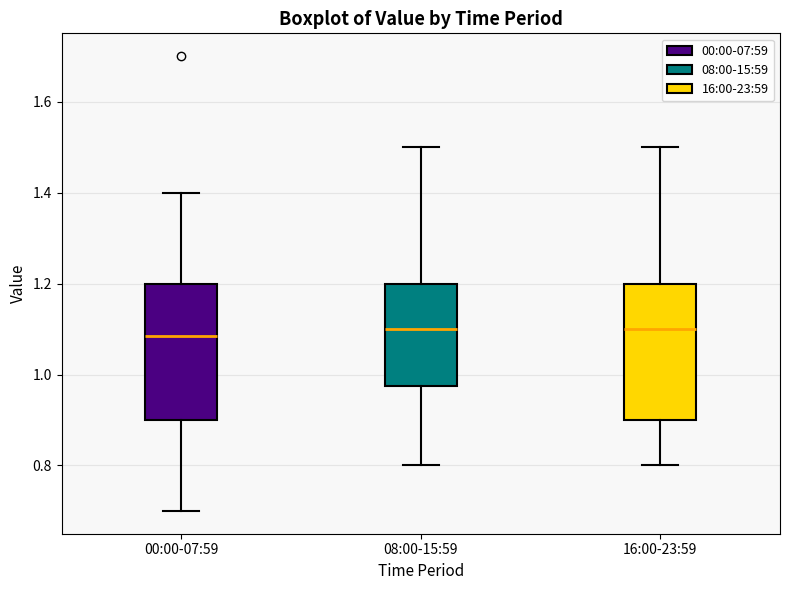

Reading left to right, transcribe this box plot: for each box, give where its median line is, the range the box spans, and where its two whiskers end, as read against the y-axis. The values are not printed on the chart, so give them approximately, as read against the axis.

00:00-07:59: median 1.08, box 0.90 to 1.20, whiskers 0.70 to 1.40
08:00-15:59: median 1.10, box 0.98 to 1.20, whiskers 0.80 to 1.50
16:00-23:59: median 1.10, box 0.90 to 1.20, whiskers 0.80 to 1.50